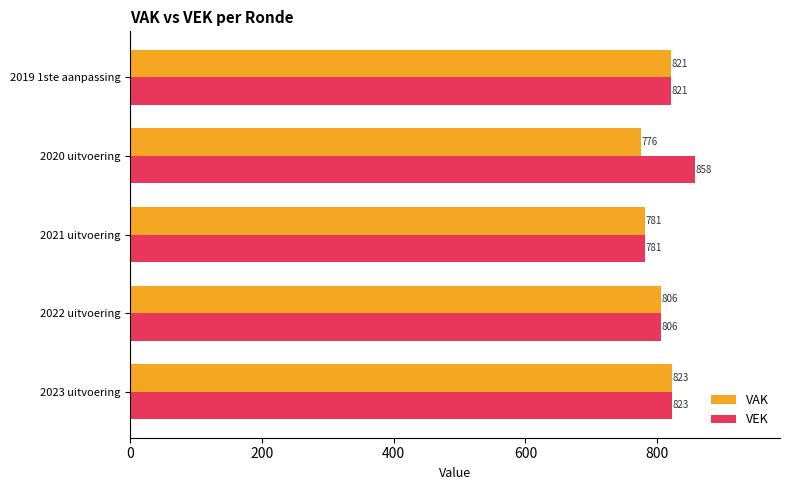

What is the minimum value shown in the chart?

776